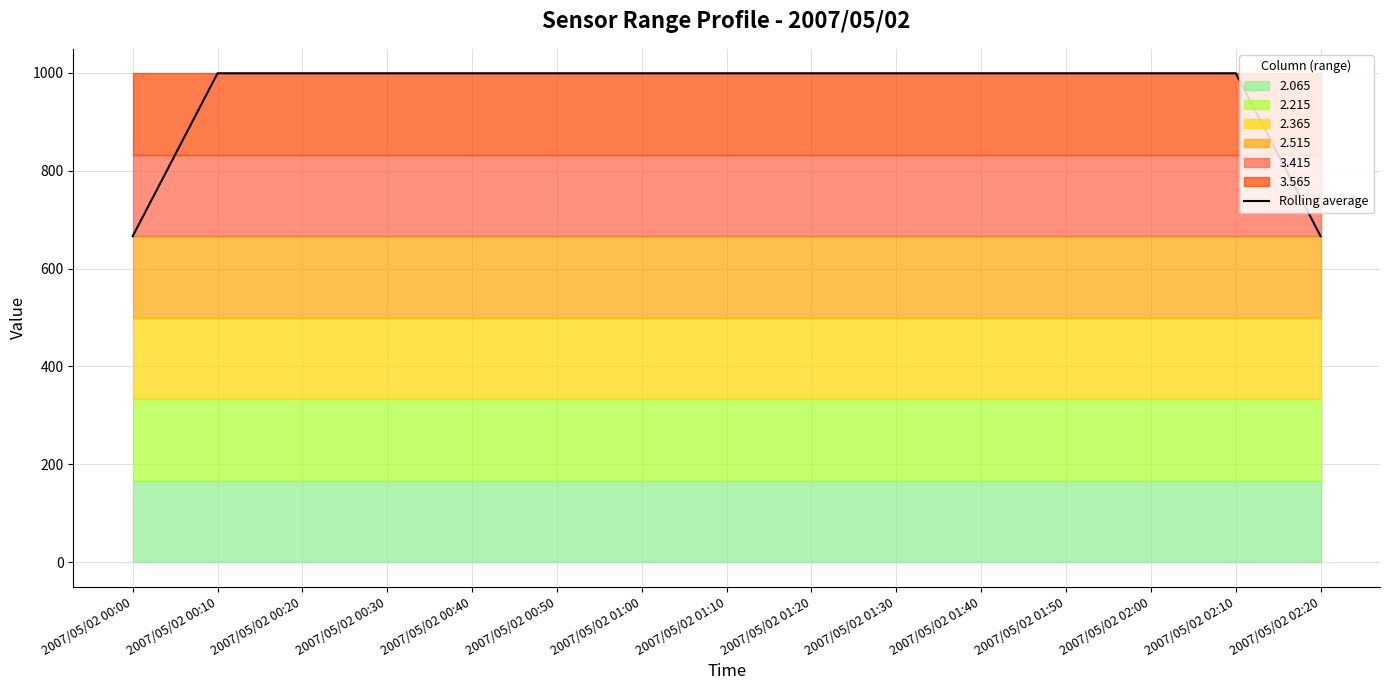

What is the average value?

955